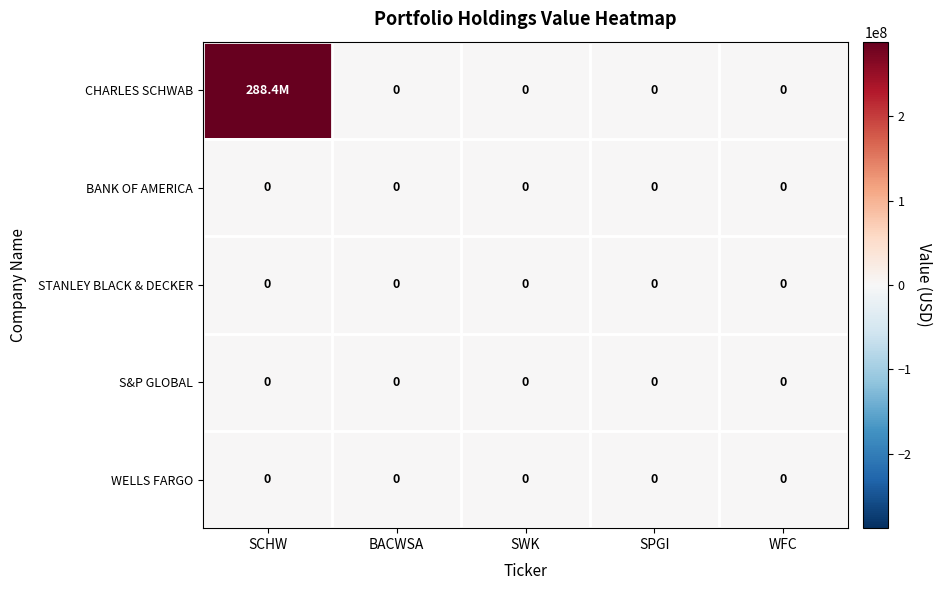

The value of BANK OF AMERICA at SWK is 0. True or false?

True